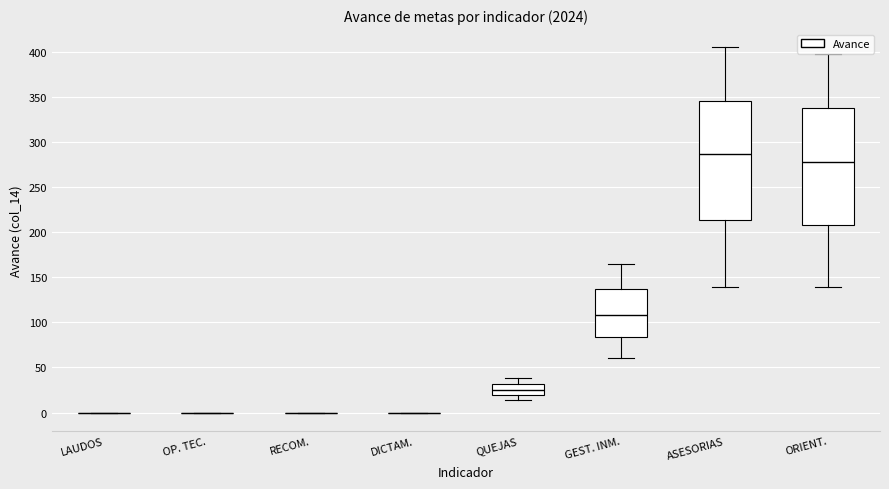

Where does the lower whisker of the box for GEST. INM. end on the y-axis? The values are not printed on the chart, so give them approximately, as read against the axis.

60